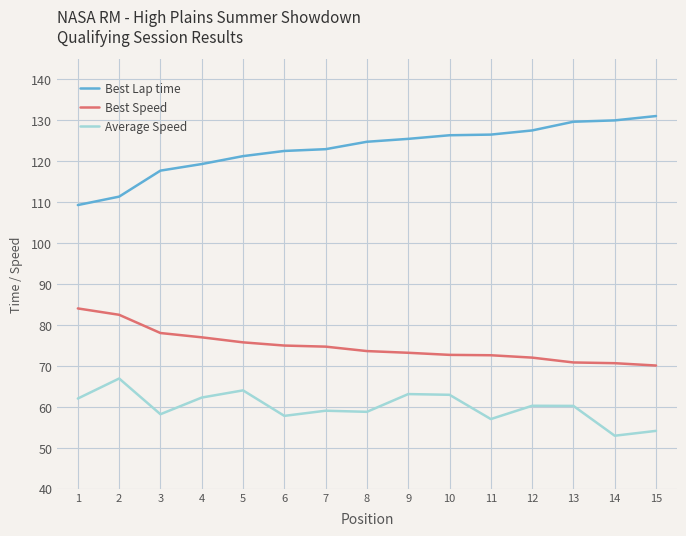

True or false: Best Speed and Average Speed intersect in this chart.

False